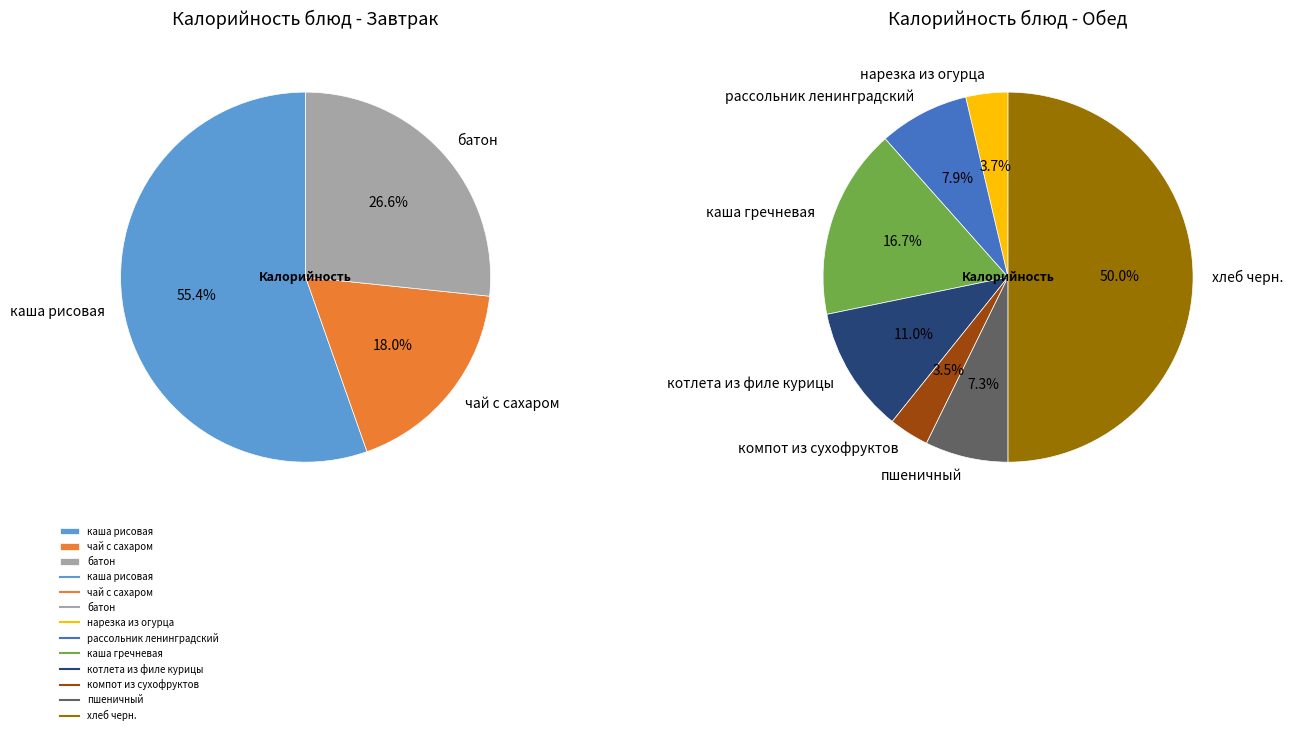

Rank the categories by value from highest to lowest.

хлеб черн., каша гречневая, котлета из филе курицы, каша рисовая, рассольник ленинградский, пшеничный, батон, нарезка из огурца, компот из сухофруктов, чай с сахаром